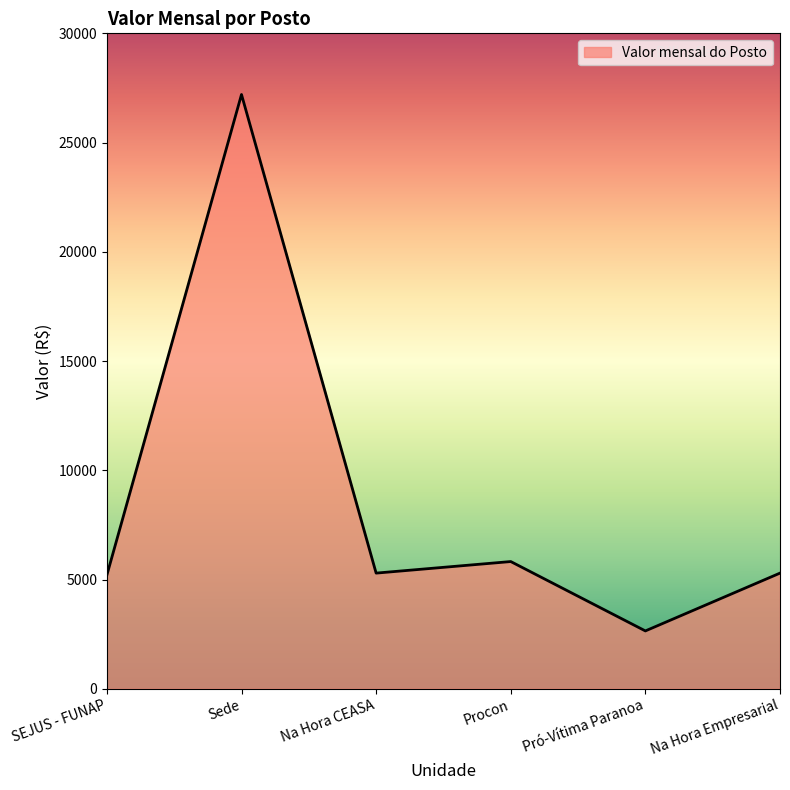

Between Pró-Vítima Paranoa and Sede, which is larger?

Sede